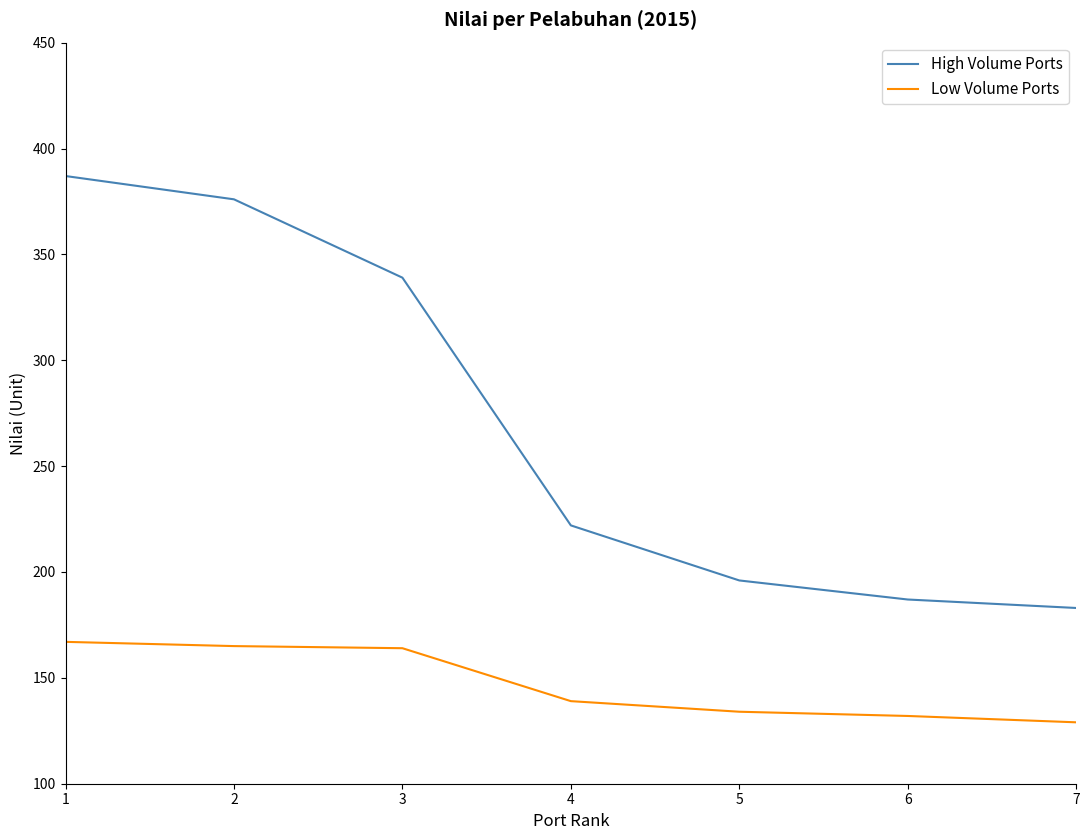

The value of Low Volume Ports at 4 is 139. True or false?

True